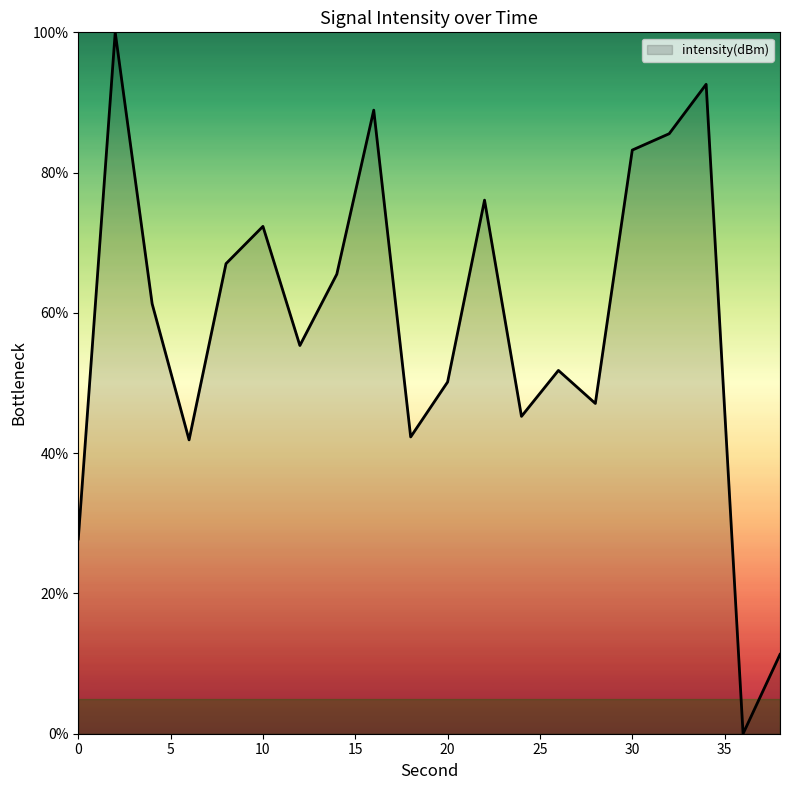

What is the maximum value shown in the chart?

100.0